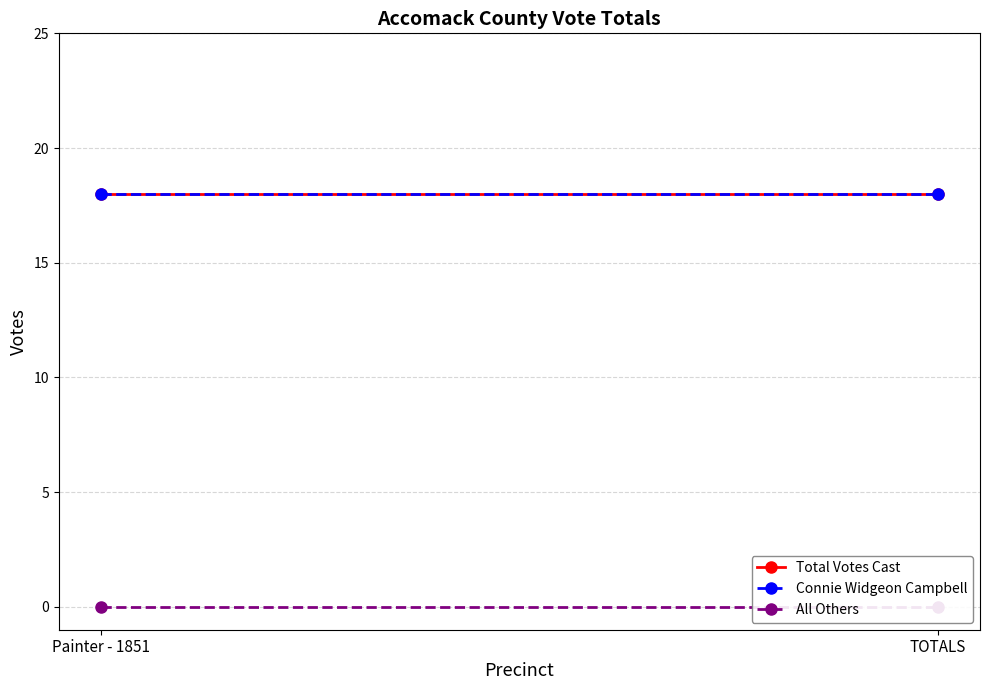

List the series in order of their peak value, lowest first.

All Others, Total Votes Cast, Connie Widgeon Campbell